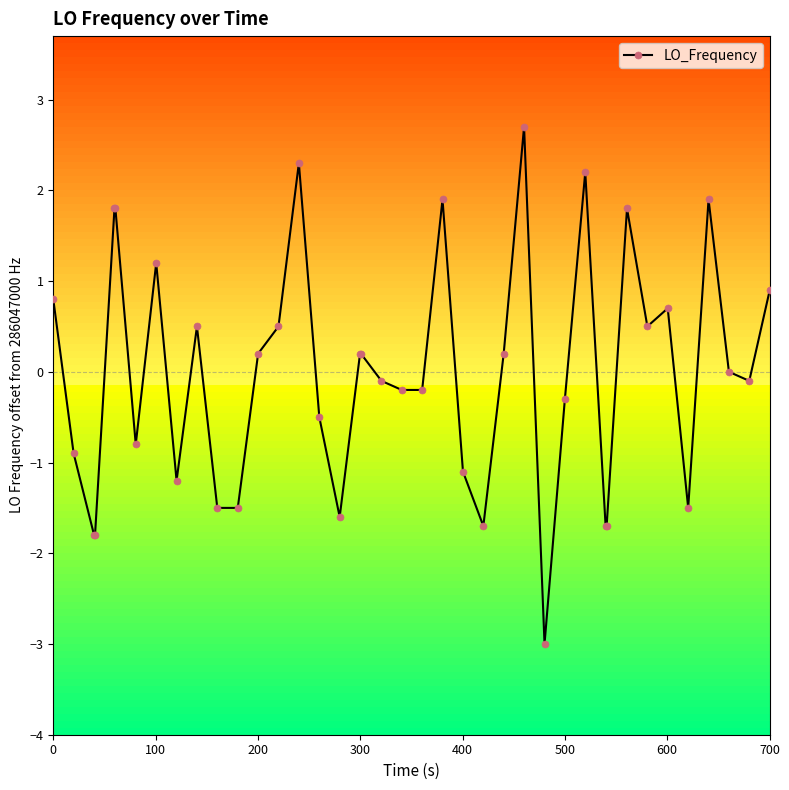

What is the difference between the second highest and second lowest values?

4.1